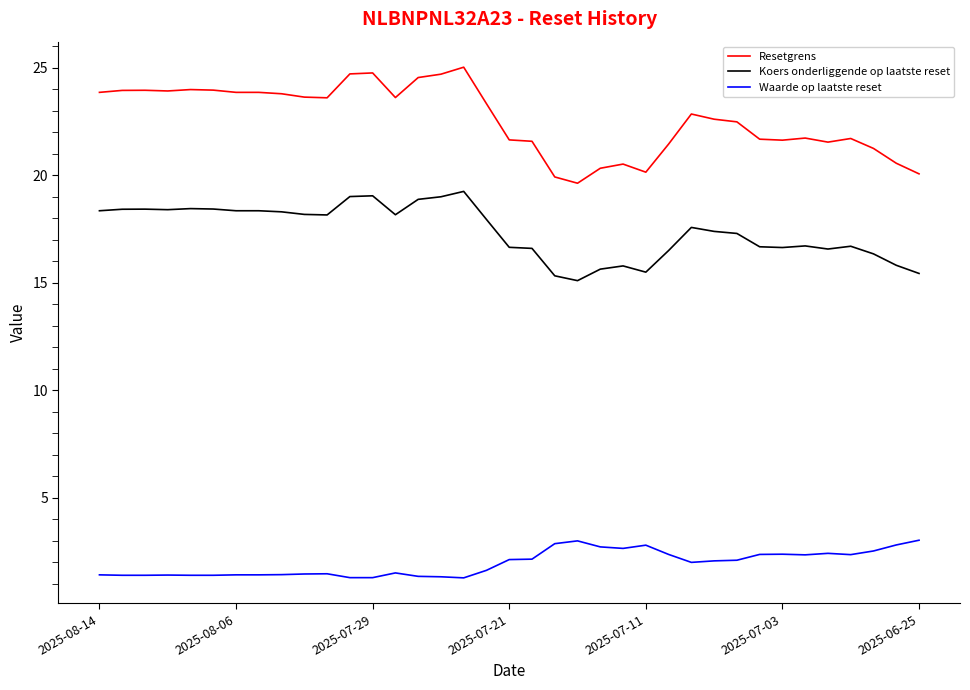

Which series has the largest total across all categories?

Resetgrens